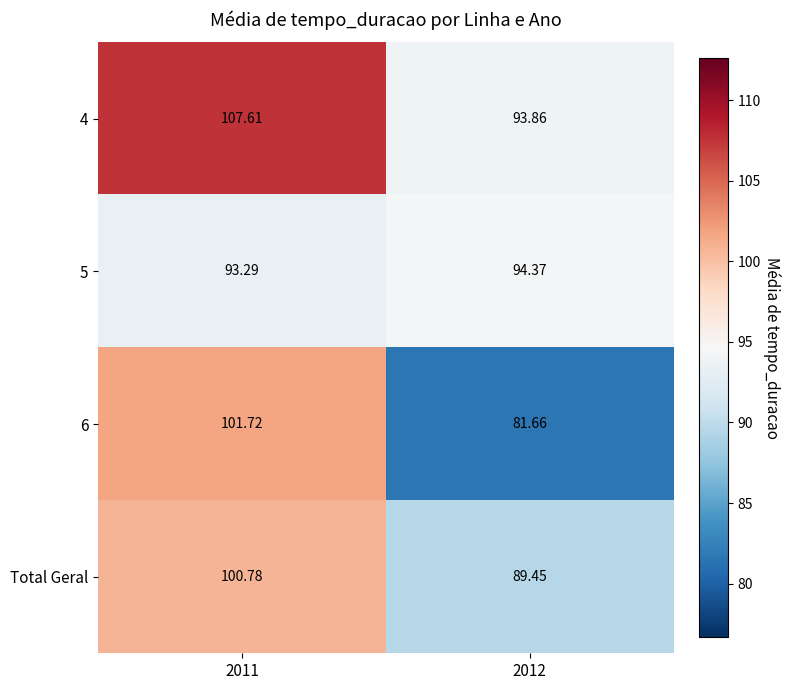

Which category has the highest value across all series?

2011